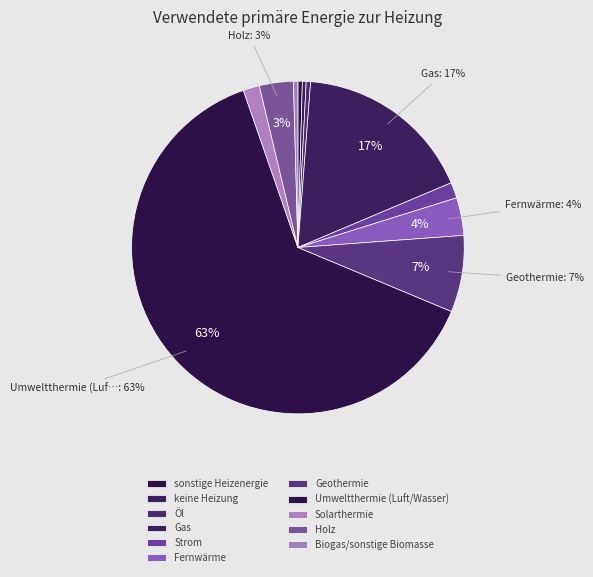

How many slices are in this pie chart?

11